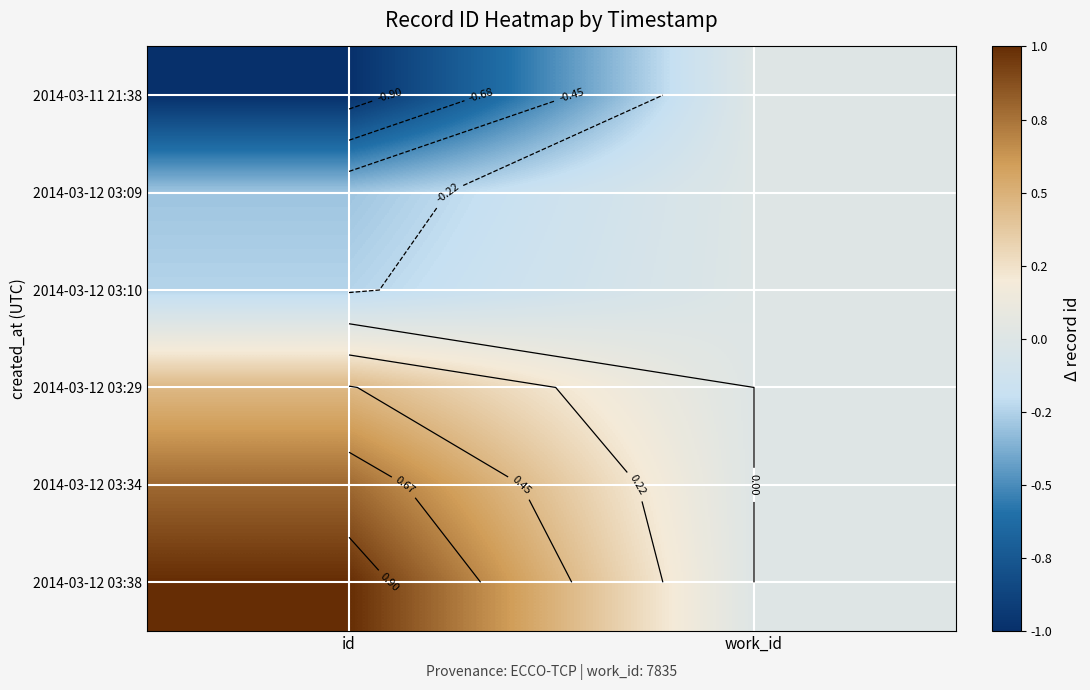

What is the total value across all series at id?

0.7